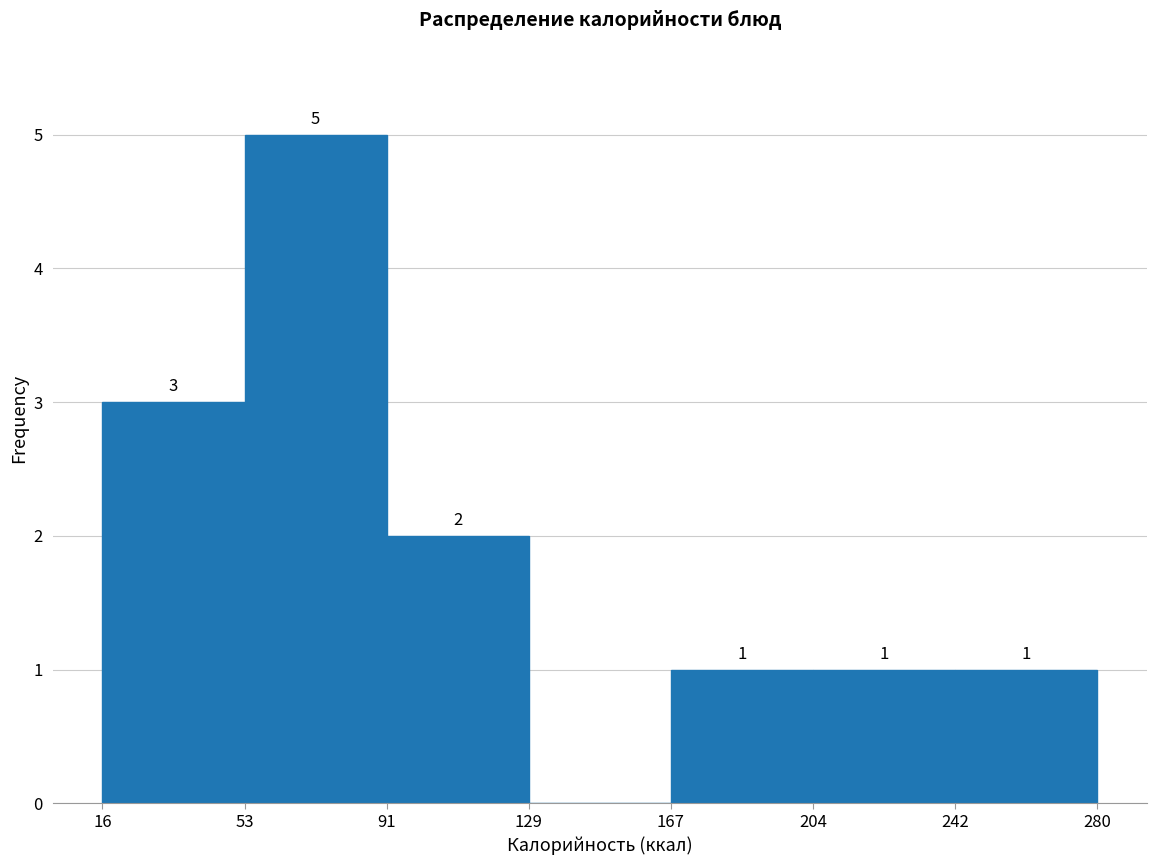

Which range on the x-axis has the tallest bar?

53 to 91